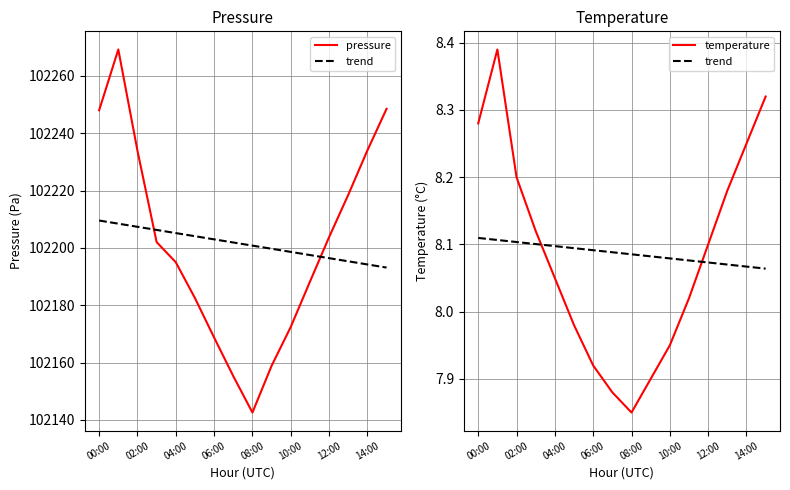

Which series changed the most between 06:00 and 12:00?

pressure